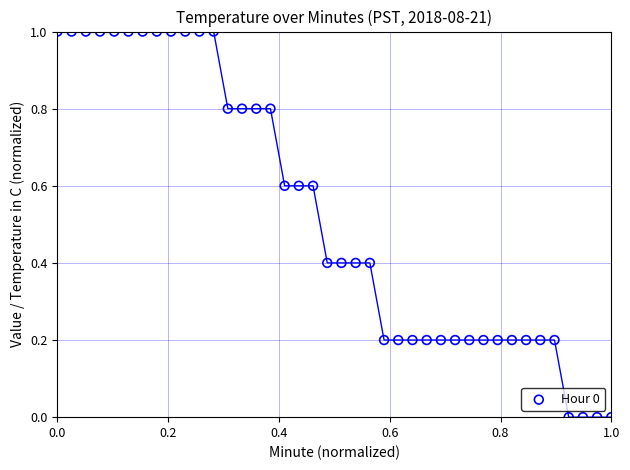

What is the range of Y values (max minus min)?

1.0